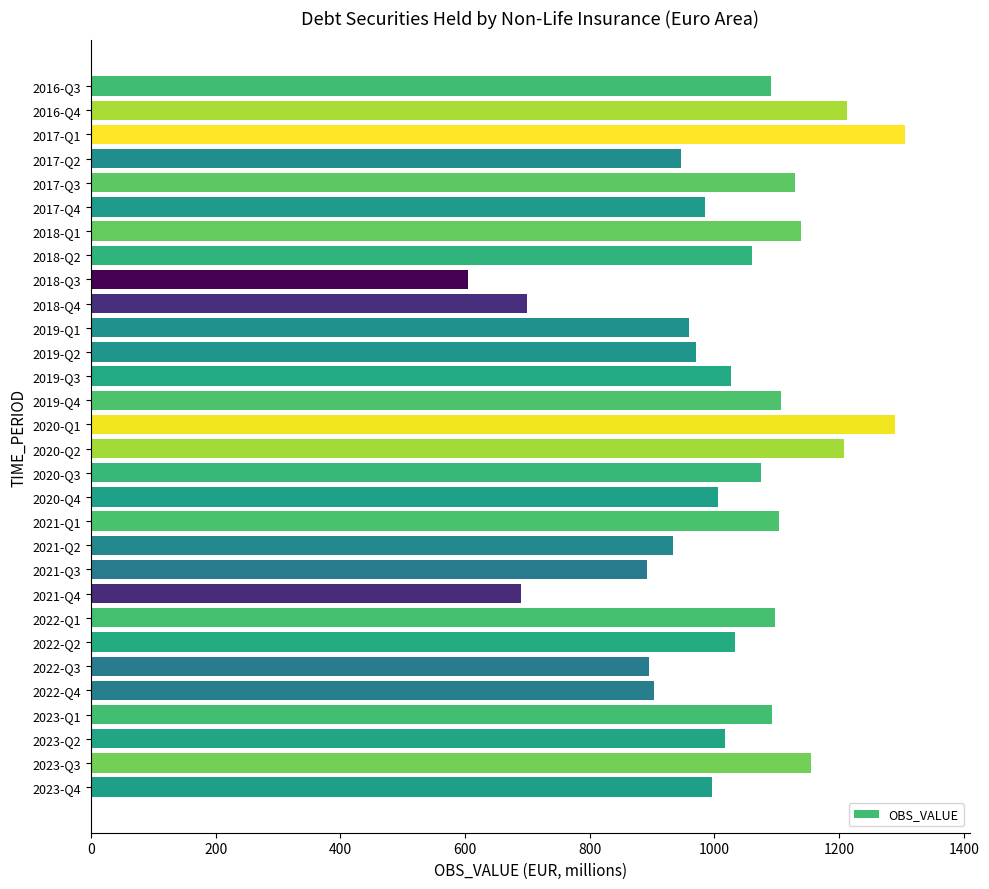

What is the label of the 11th bar from the top?

2019-Q1